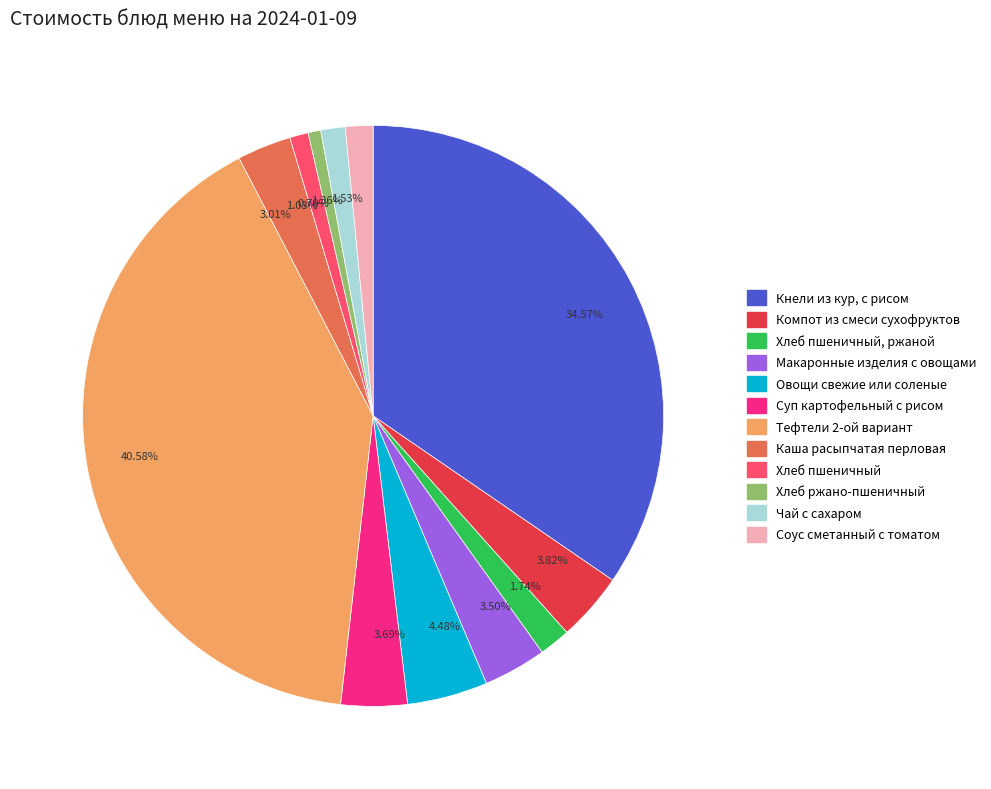

Is there a majority slice in this chart?

No